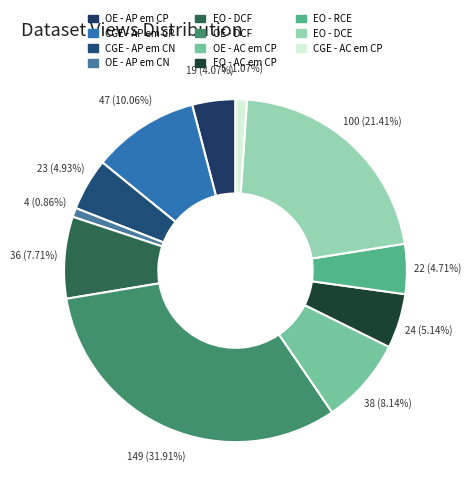

How many segments does this pie chart have?

11